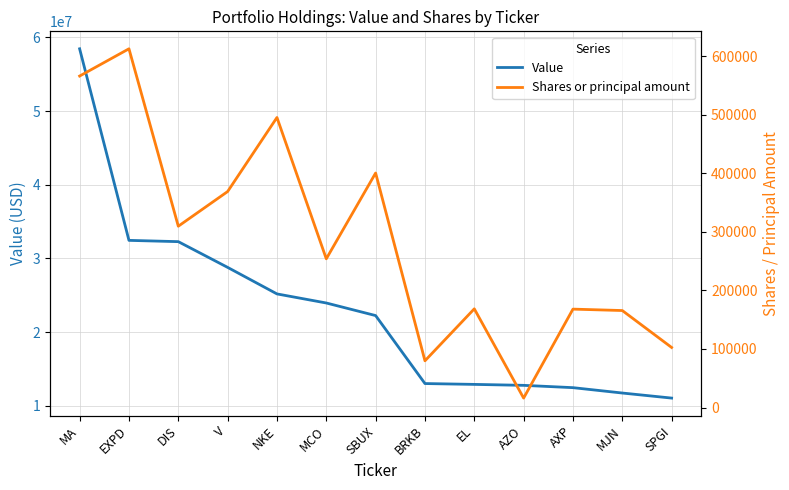

What is the value of the Shares or principal amount point at the 5th from the left?

495370